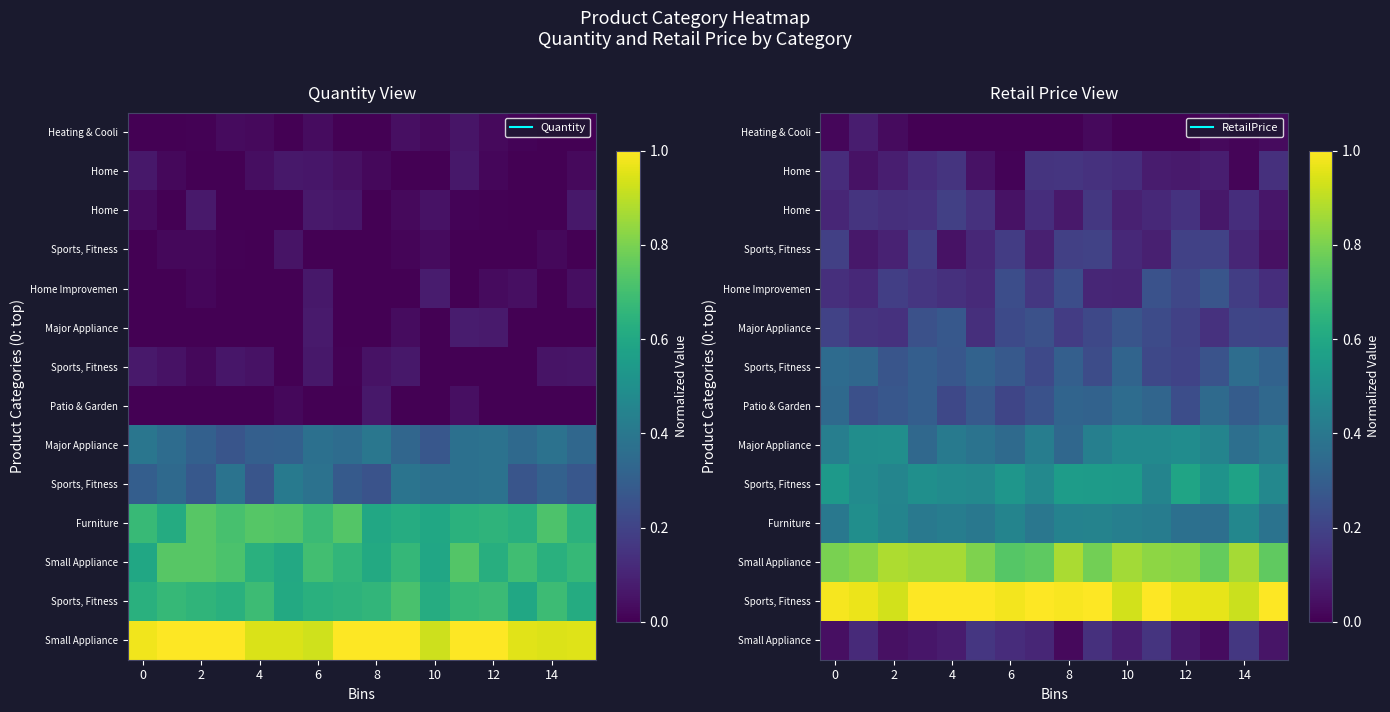

At which category is the sum across all series the highest?

9